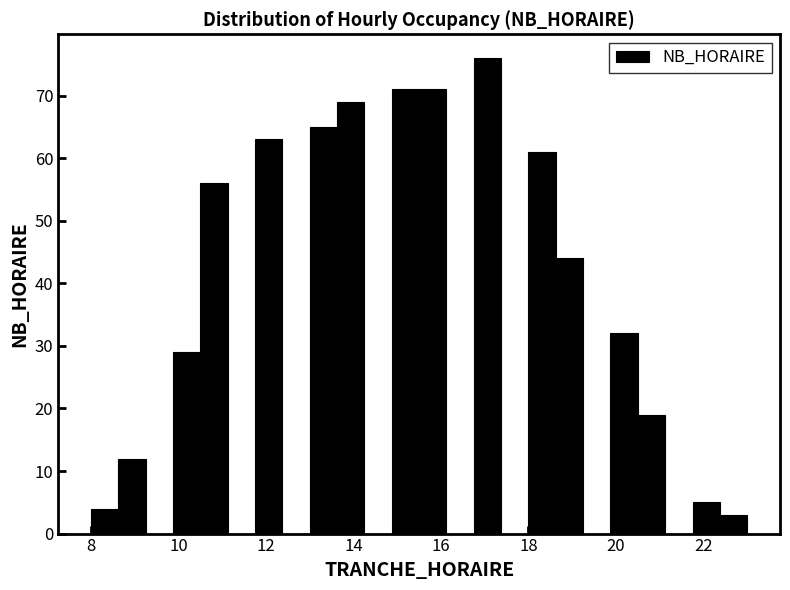

Around what value on the x-axis is the tallest bar? Give the approximate position of its centre, as read against the axis.

17.0